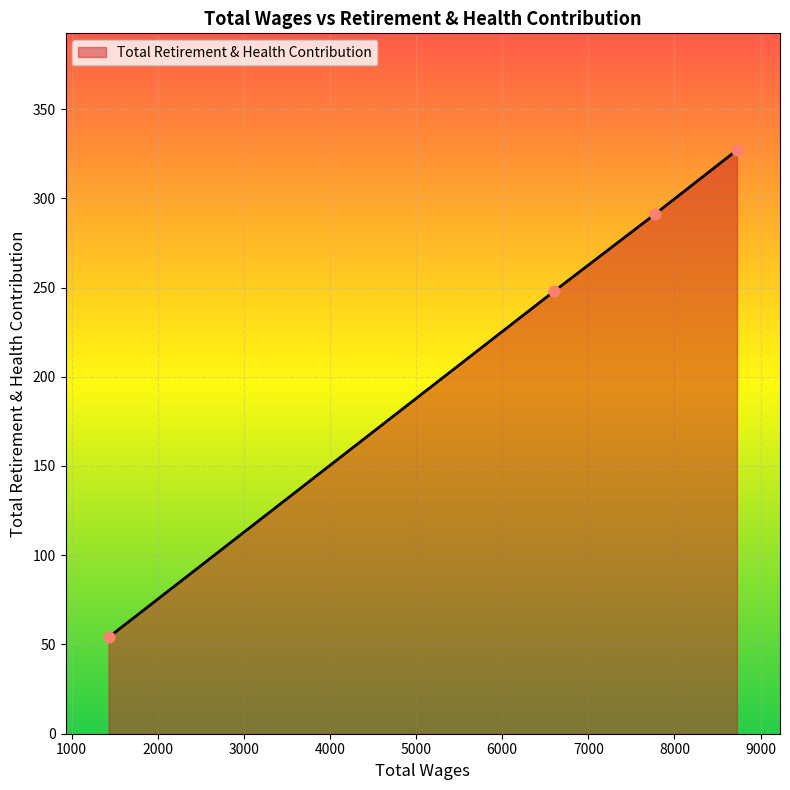

What is the minimum value shown in the chart?

54